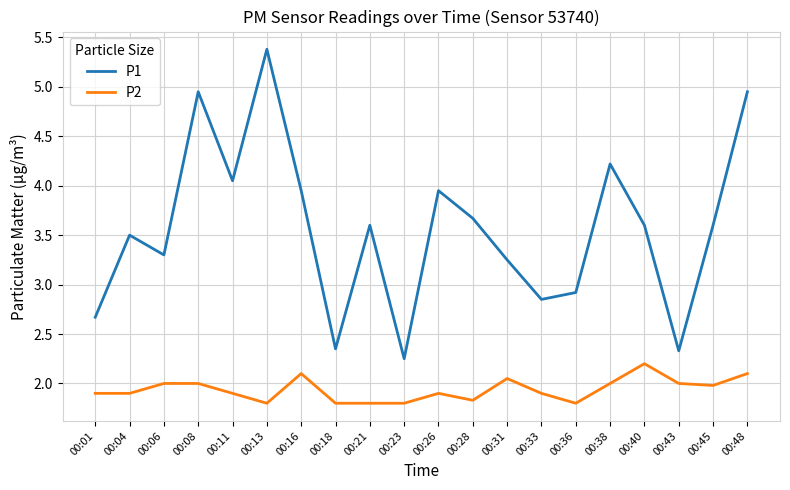

The value of P1 at 00:16 is 6.6. True or false?

False